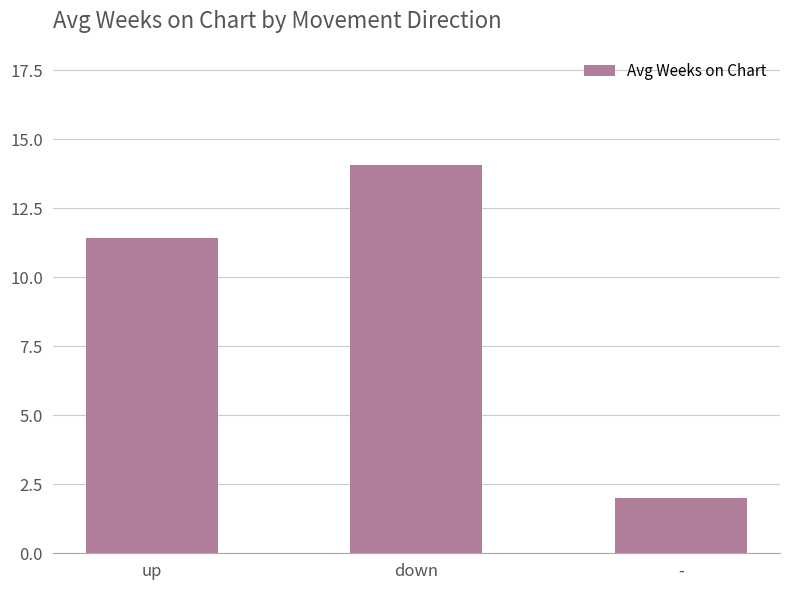

What is the maximum value shown in the chart?

14.1